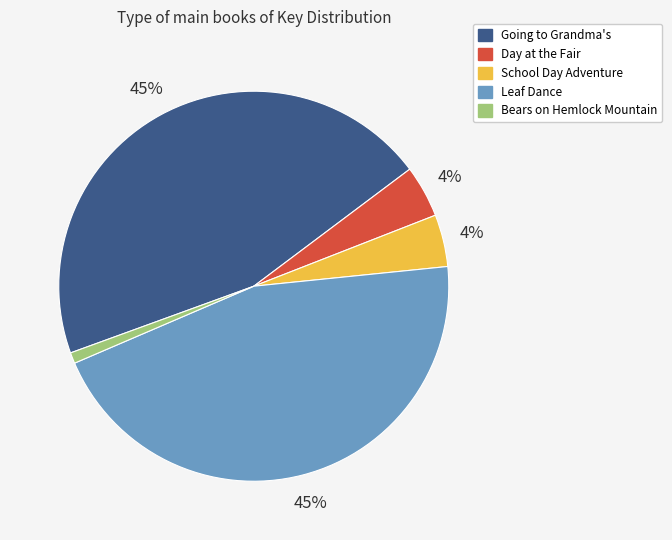

To the nearest percent, what is the difference between the largest and smallest slice percentages?

44%